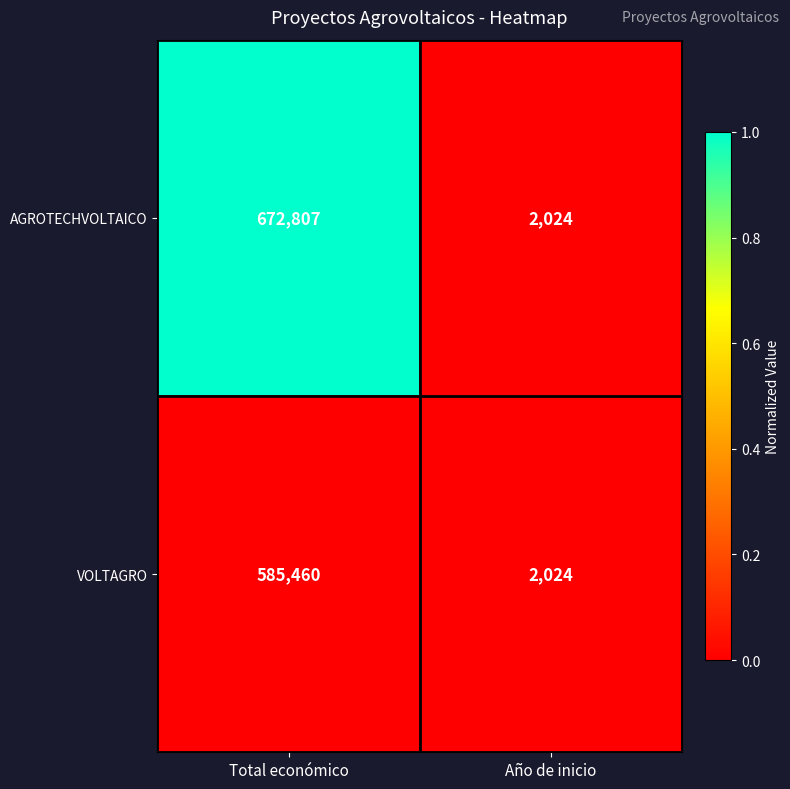

The value of AGROTECHVOLTAICO at Año de inicio is 2024. True or false?

True